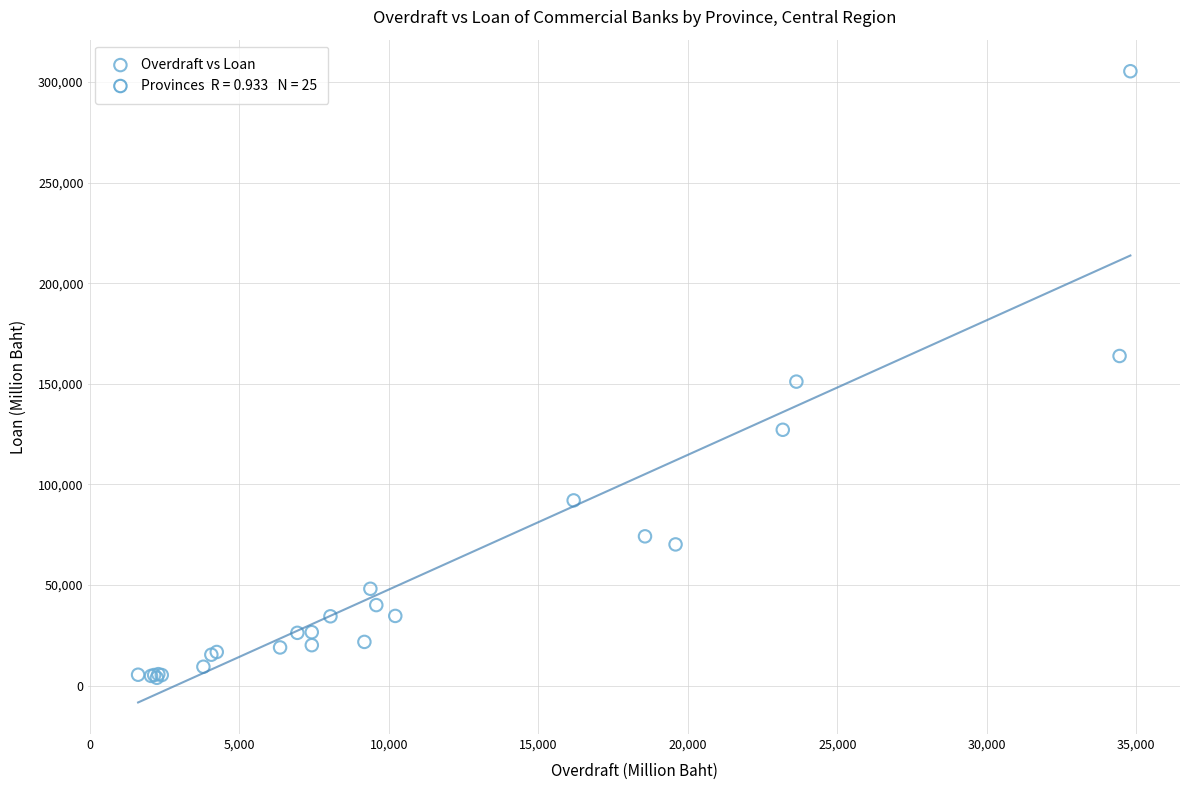

What Y value in the scatter plot is closest to 154630?

151096